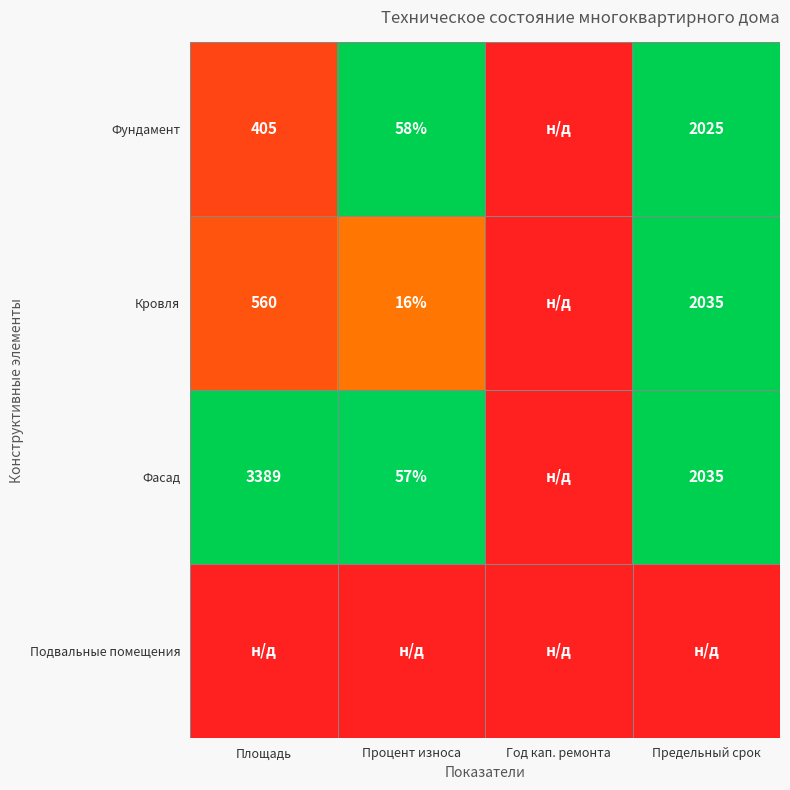

True or false: Кровля has a value of 28 at Процент износа.

False